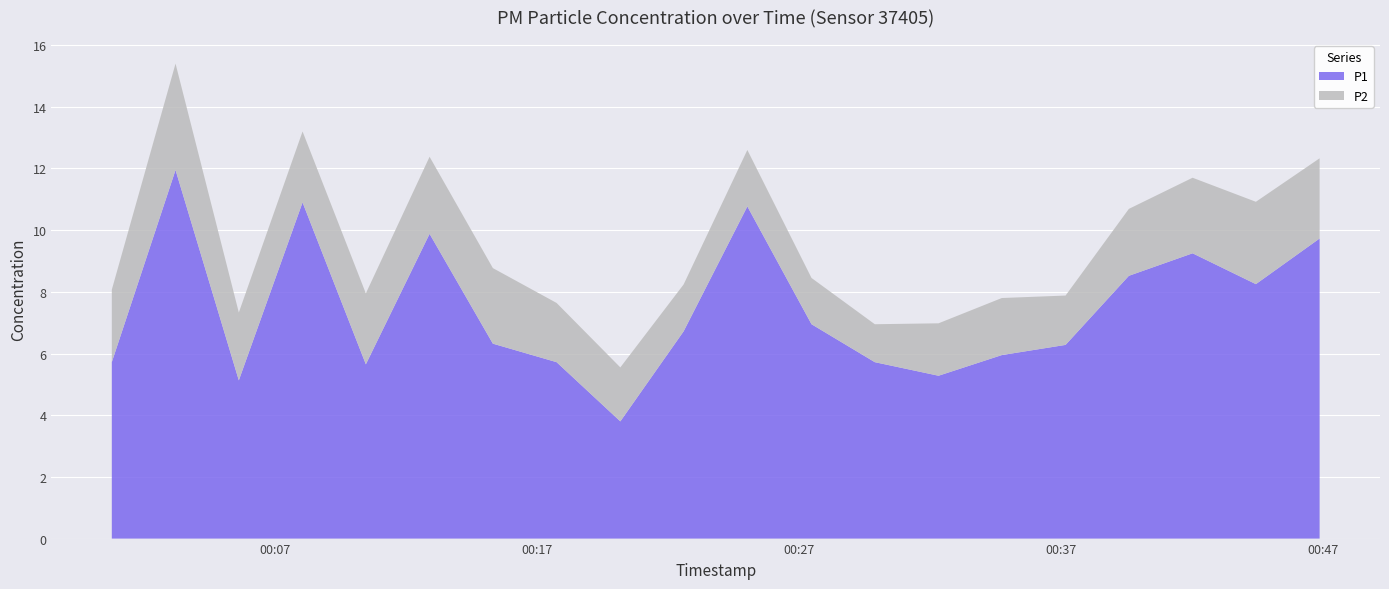

Reading left to right, list all the values displayed in this chart.

P1: 5.7	11.9	5.1	10.9	5.7	9.9	6.3	5.7	3.8	6.7	10.8	7.0	5.7	5.3	6.0	6.3	8.5	9.2	8.2	9.7
P2: 2.4	3.5	2.2	2.3	2.3	2.5	2.5	1.9	1.8	1.5	1.8	1.5	1.2	1.7	1.9	1.6	2.2	2.5	2.7	2.6